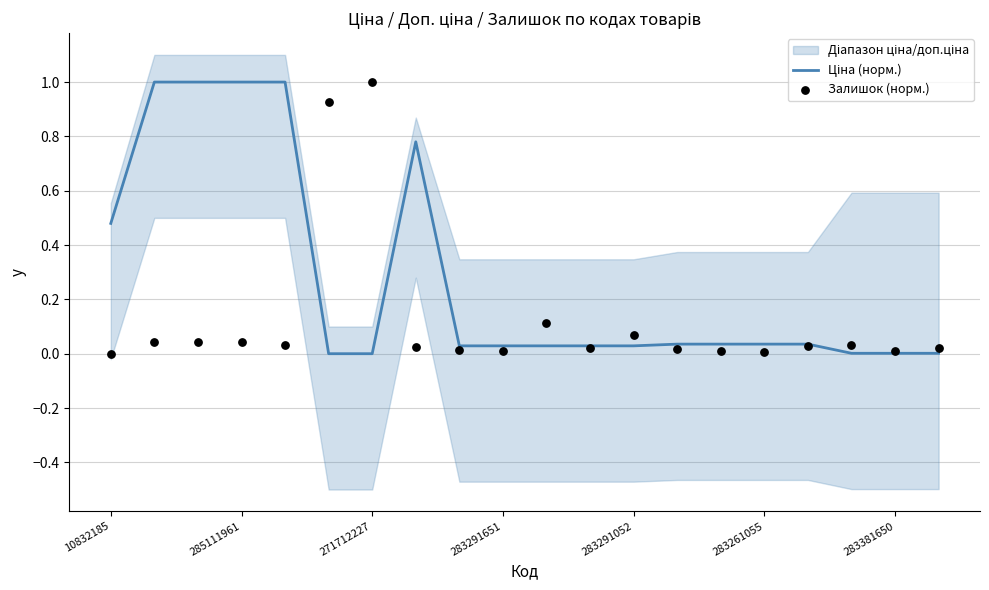

What are all the series names shown in the legend?

Ціна (норм.), Залишок (норм.)